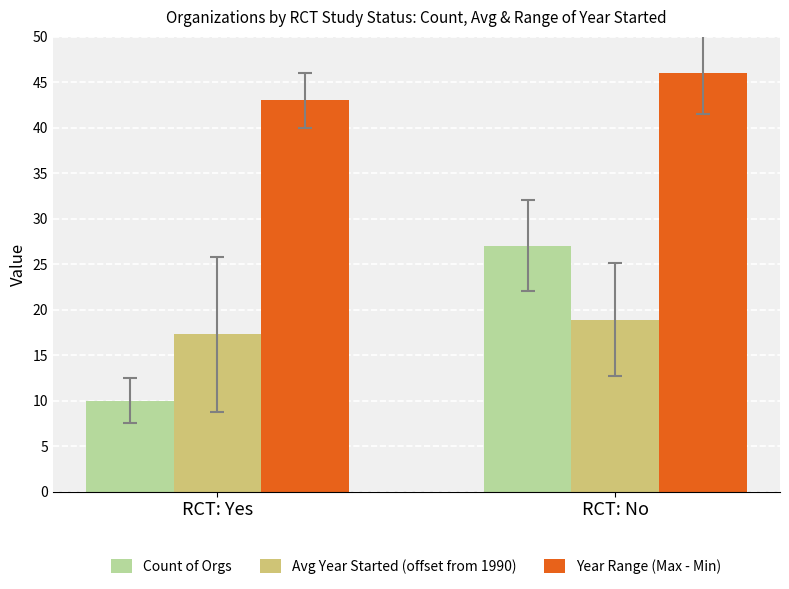

Are the bars horizontal?

No